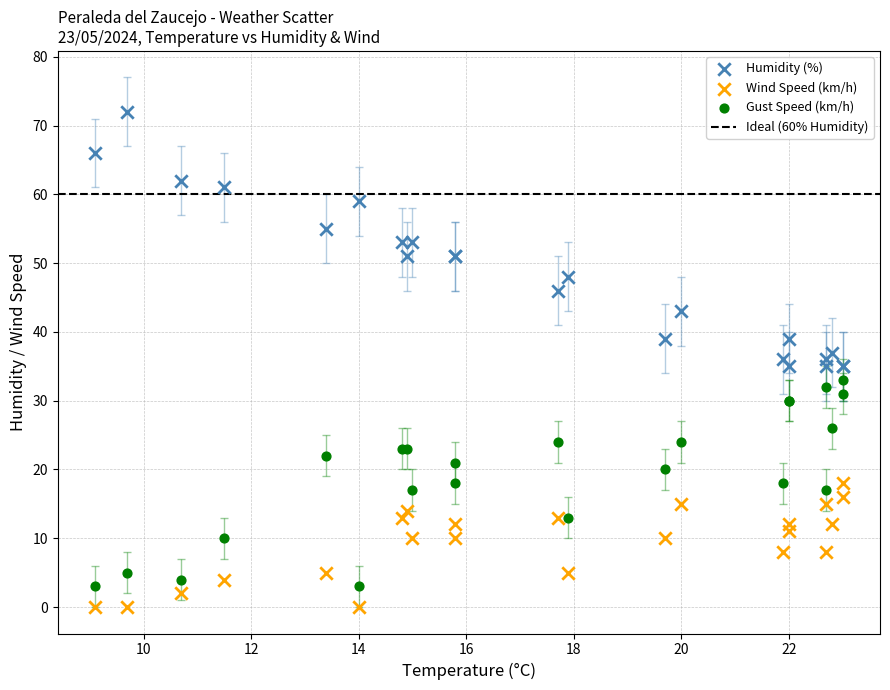

Which series contains the highest Y value?

Humidity (%)